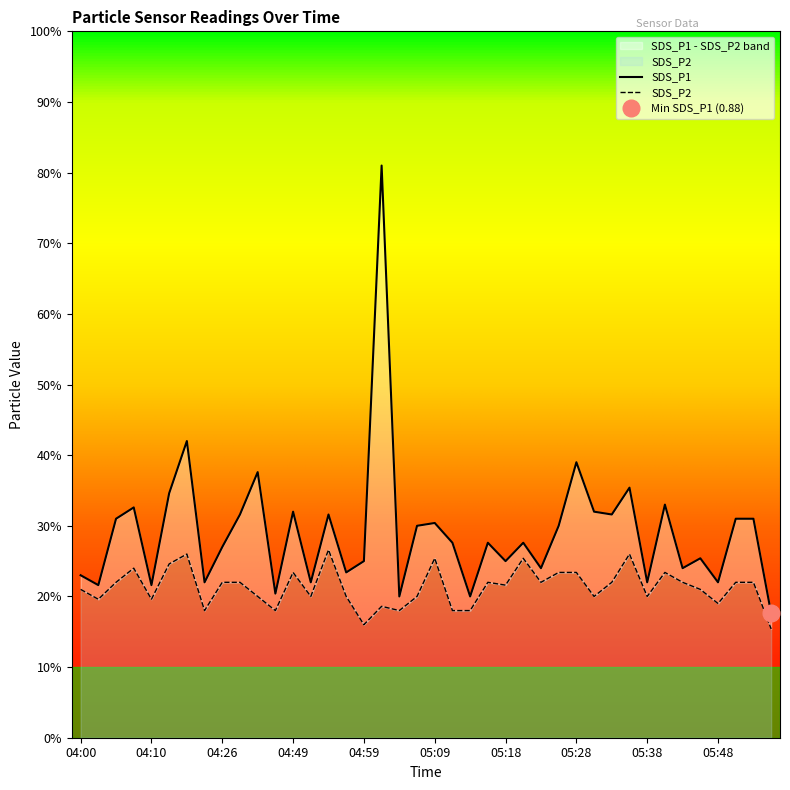

What is the label of the 5th point from the left?

04:10